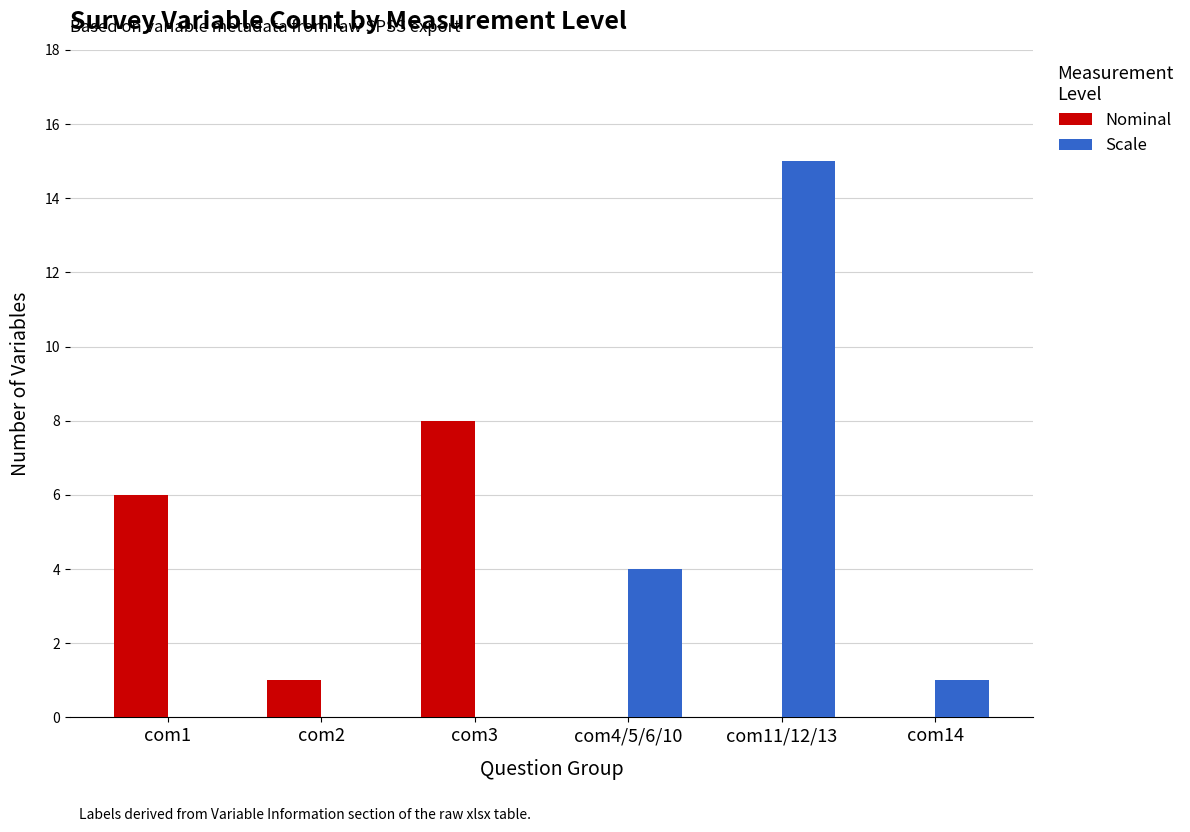

At which label does Scale reach its peak?

com11/12/13